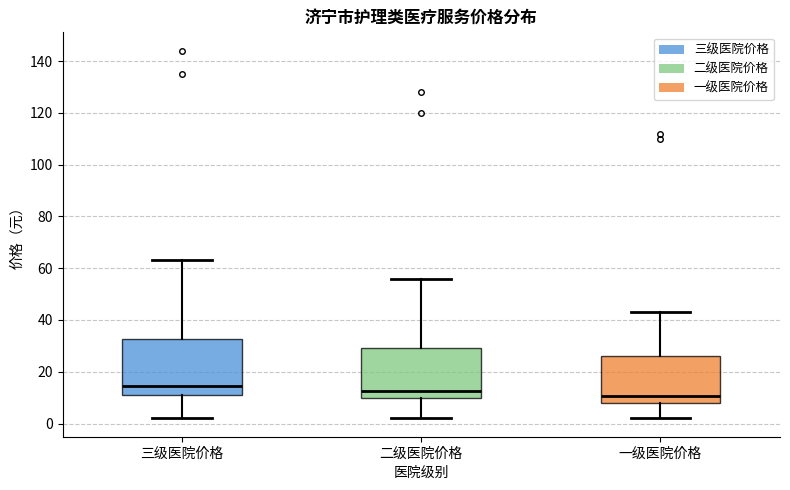

Reading left to right, read every box against the y-axis: the position of its median line, the range the box covers, and the ends of its whiskers. The values are not printed on the chart, so give them approximately, as read against the axis.

三级医院价格: median 14, box 12 to 32, whiskers 2 to 64
二级医院价格: median 12, box 10 to 30, whiskers 2 to 56
一级医院价格: median 10, box 8 to 26, whiskers 2 to 44